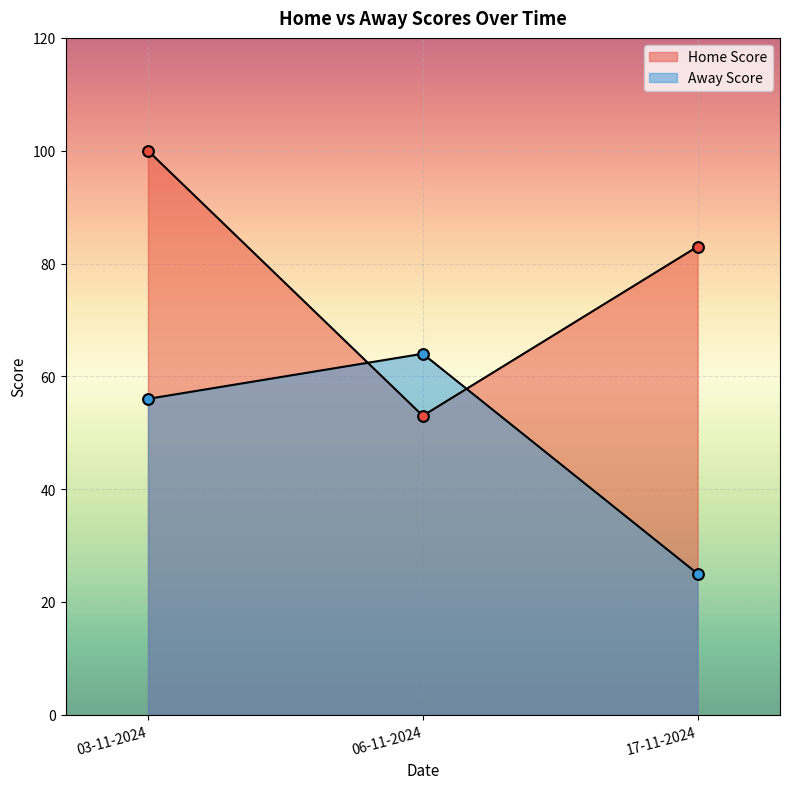

At which category is the sum across all series the highest?

03-11-2024